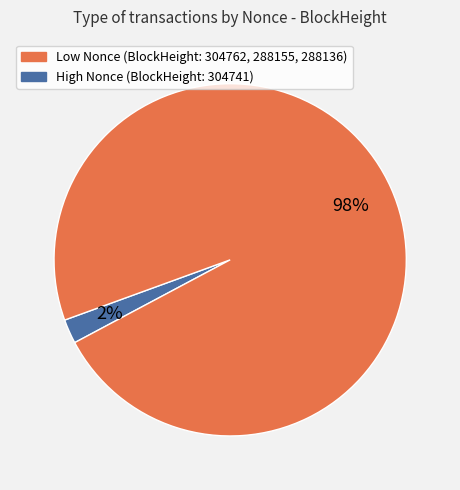

To the nearest percent, what is the average slice percentage?

50%